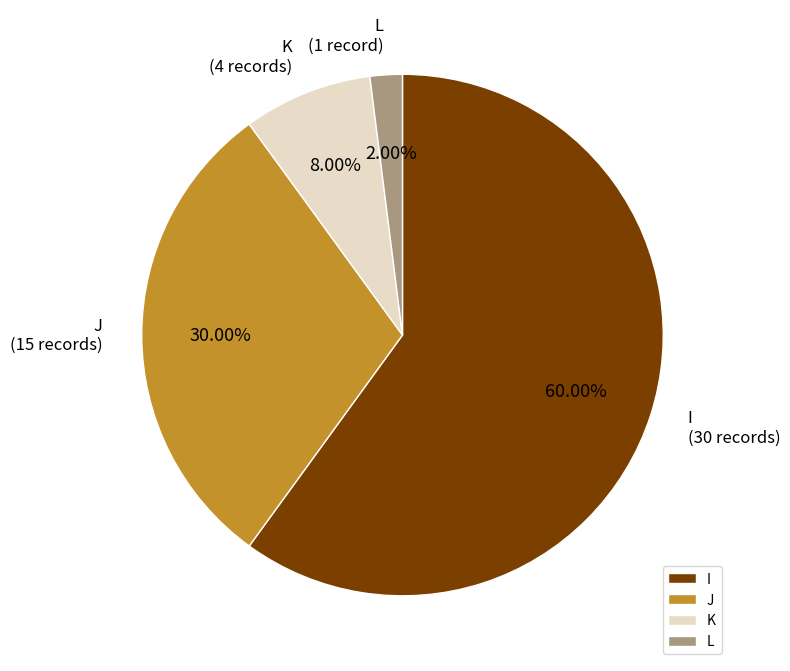

To the nearest percent, what portion does K represent?

8%